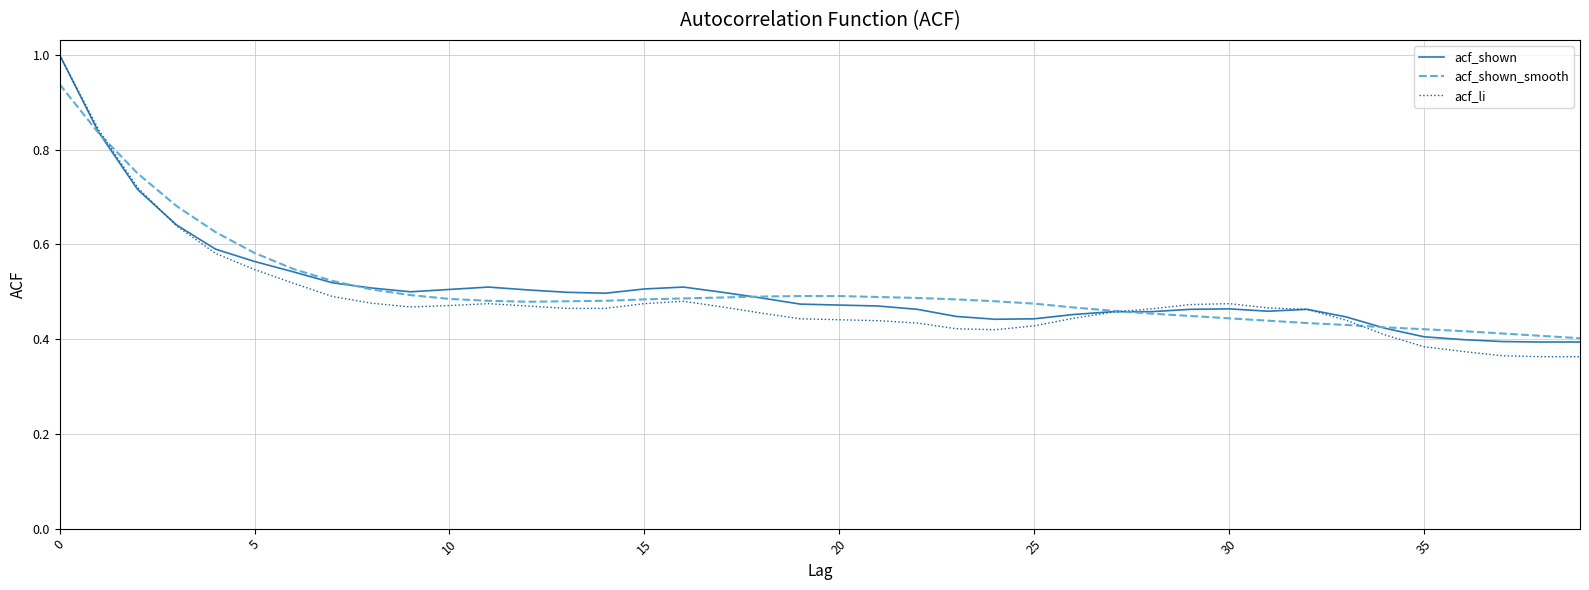

What is the maximum value shown in the chart?

1.0